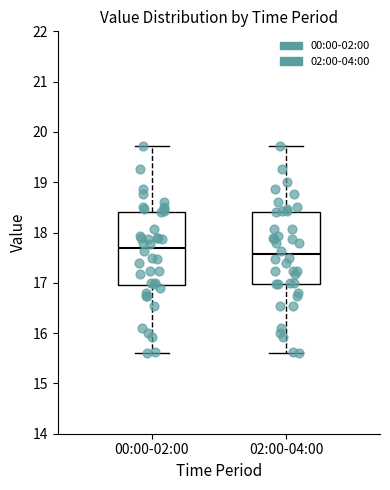

Where does the lower whisker of the box for 02:00-04:00 end on the y-axis? The values are not printed on the chart, so give them approximately, as read against the axis.

15.6